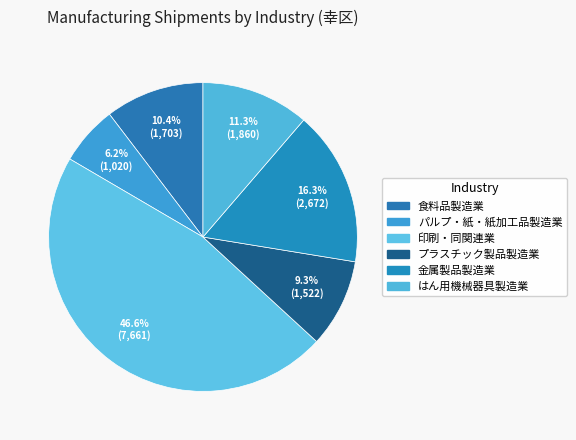

Do はん用機械器具製造業 and プラスチック製品製造業 together represent more than half of the pie?

No